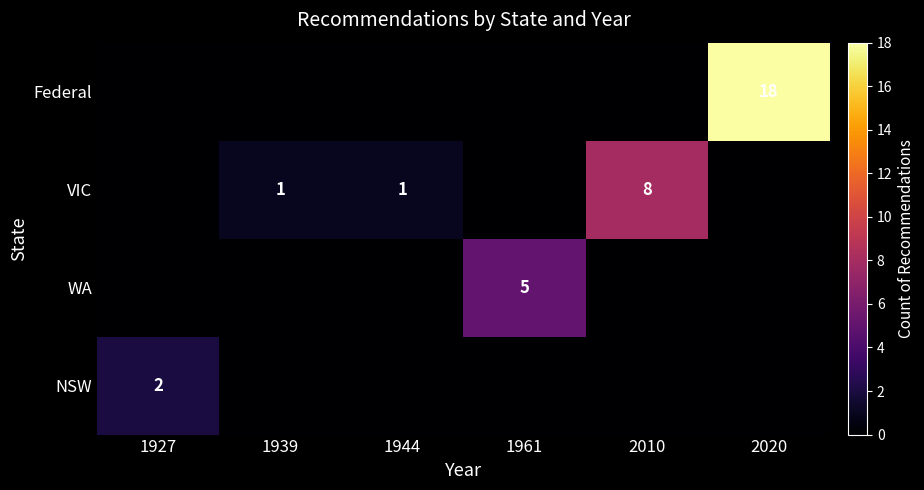

What is the spread (max minus min) of values at 1944?

1